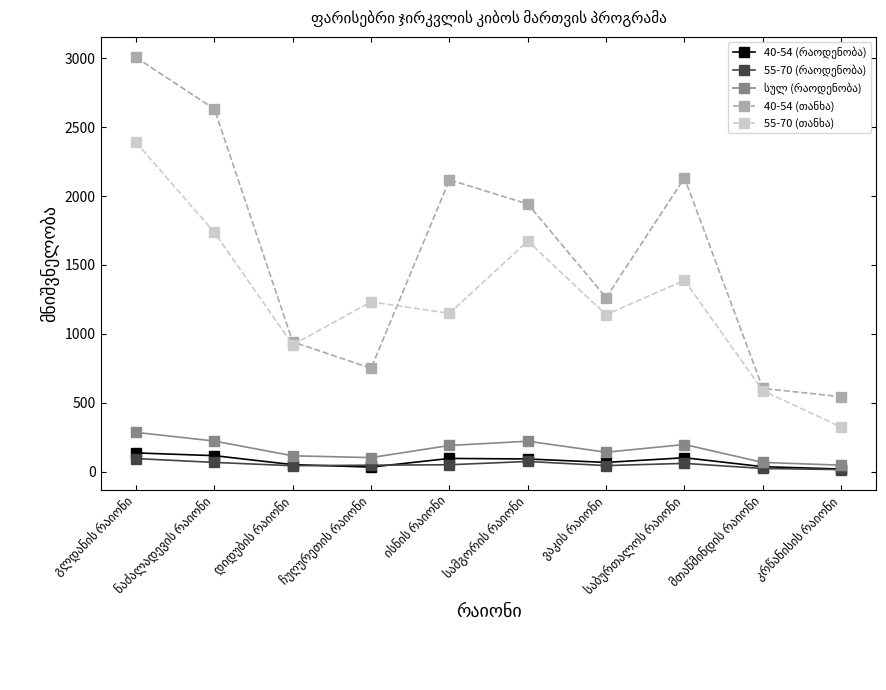

What is the greatest value displayed?

3006